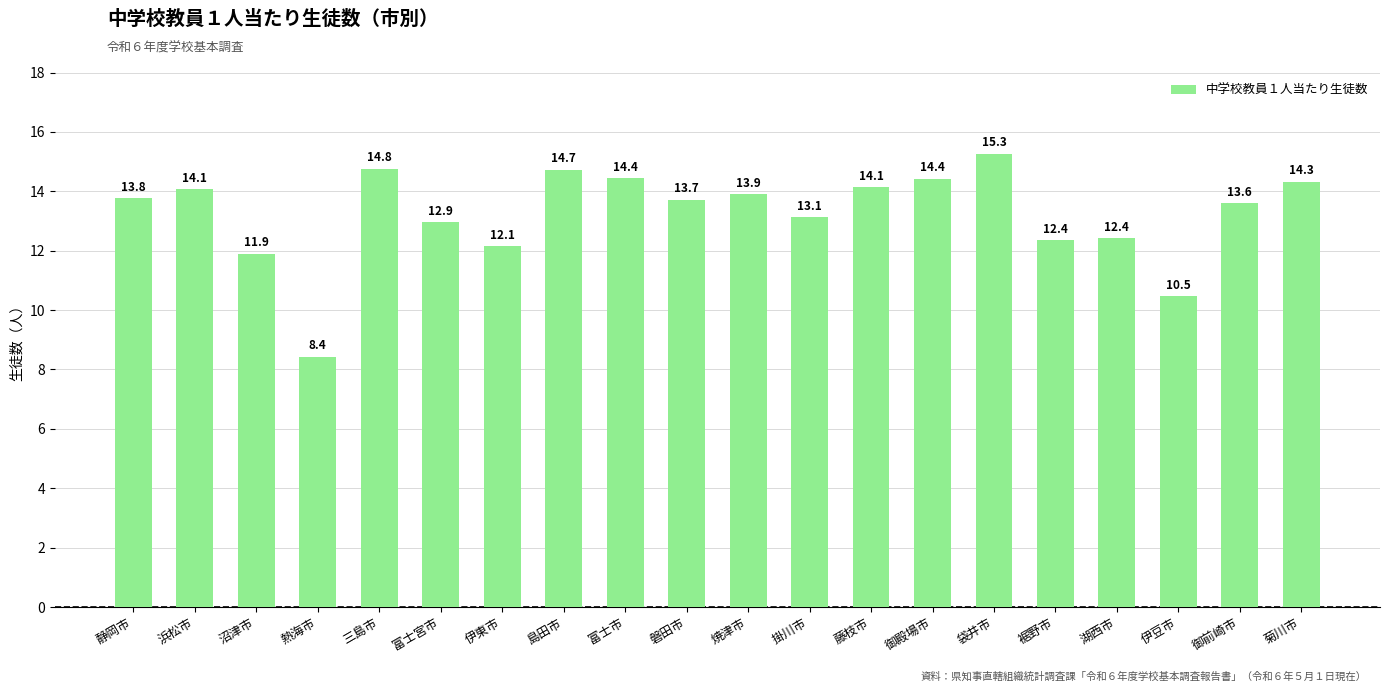

Approximately how many times larger is the value at 熱海市 compared to 袋井市?

0.6